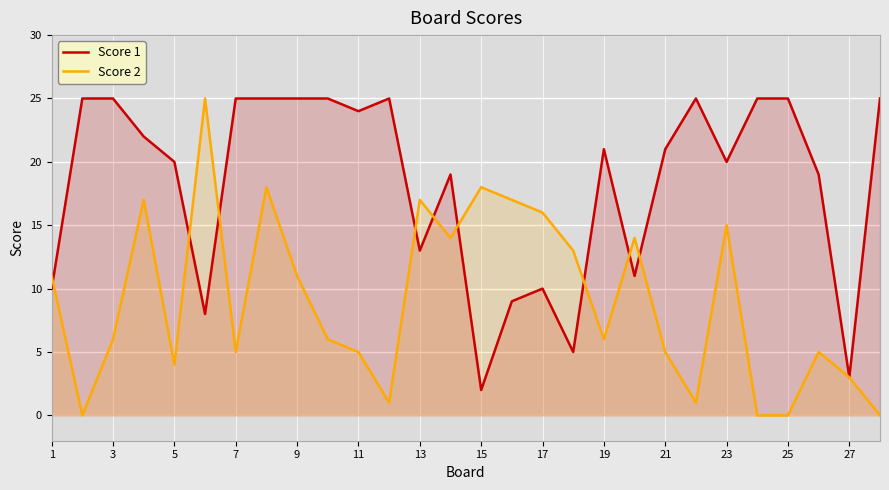

What is the greatest value displayed?

25